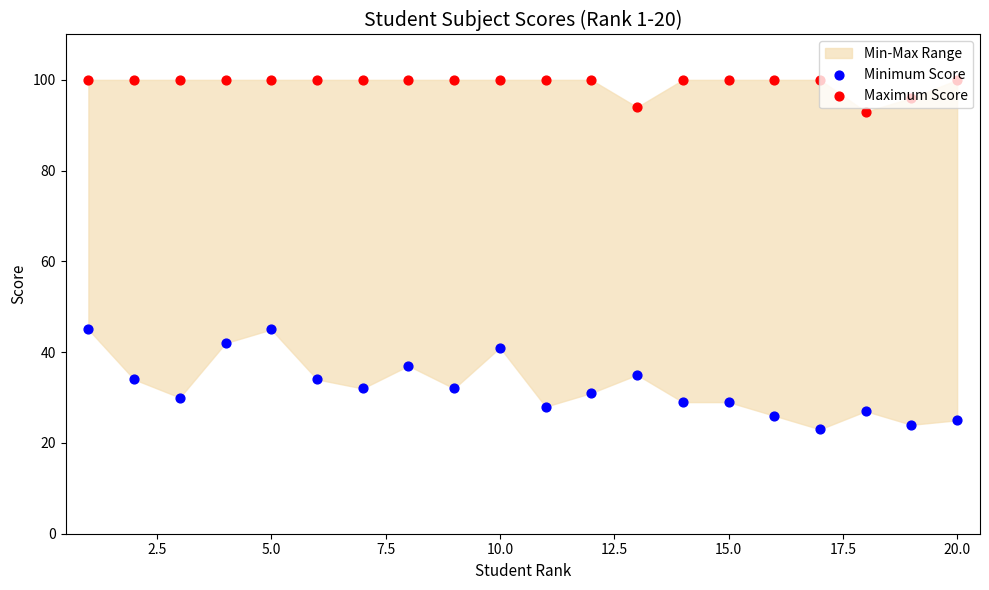

Which series reaches the minimum Y coordinate?

Minimum Score